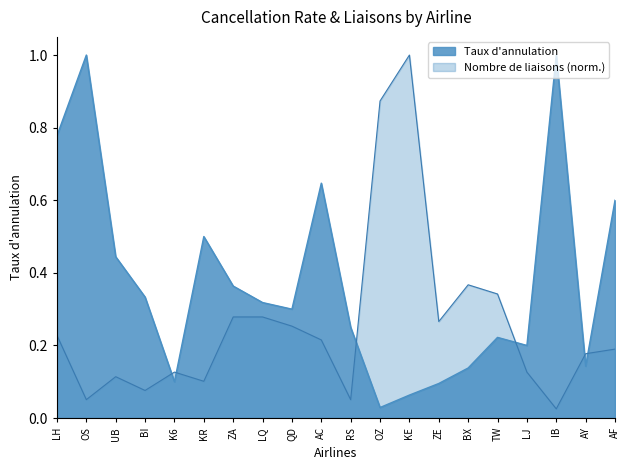

What is the change in value from OZ to AY?

+0.1